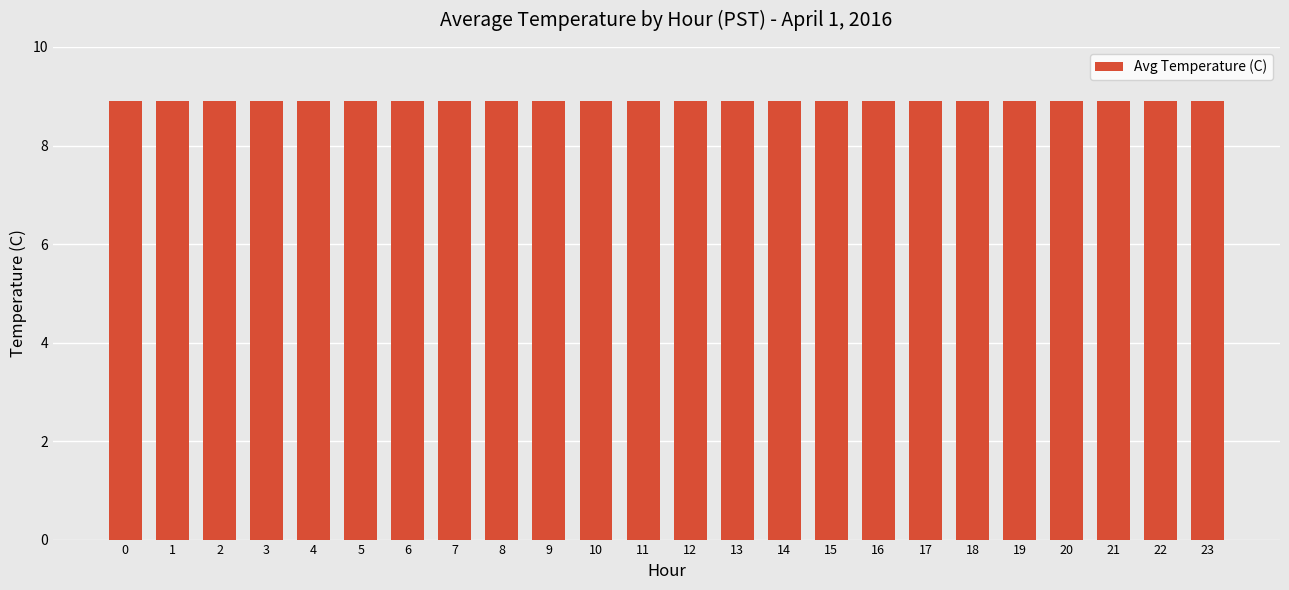

Count the number of data series in this chart.

1